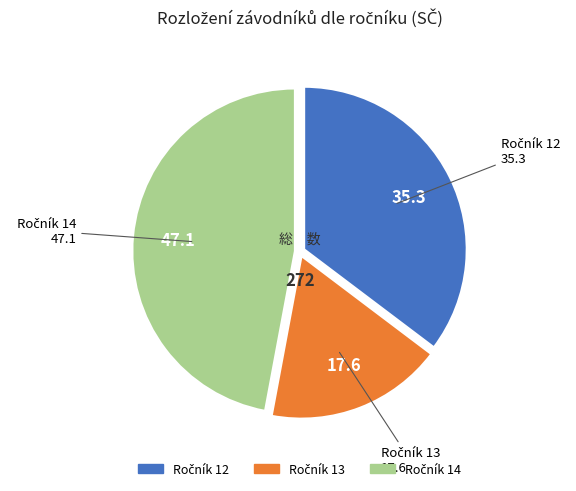

Is there any slice that represents more than half of the pie?

No